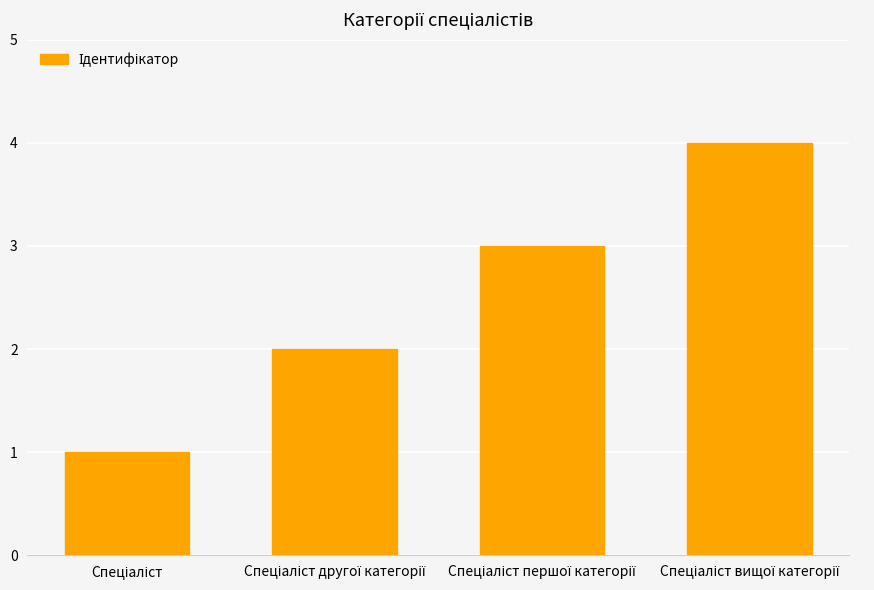

What is the maximum value shown in the chart?

4